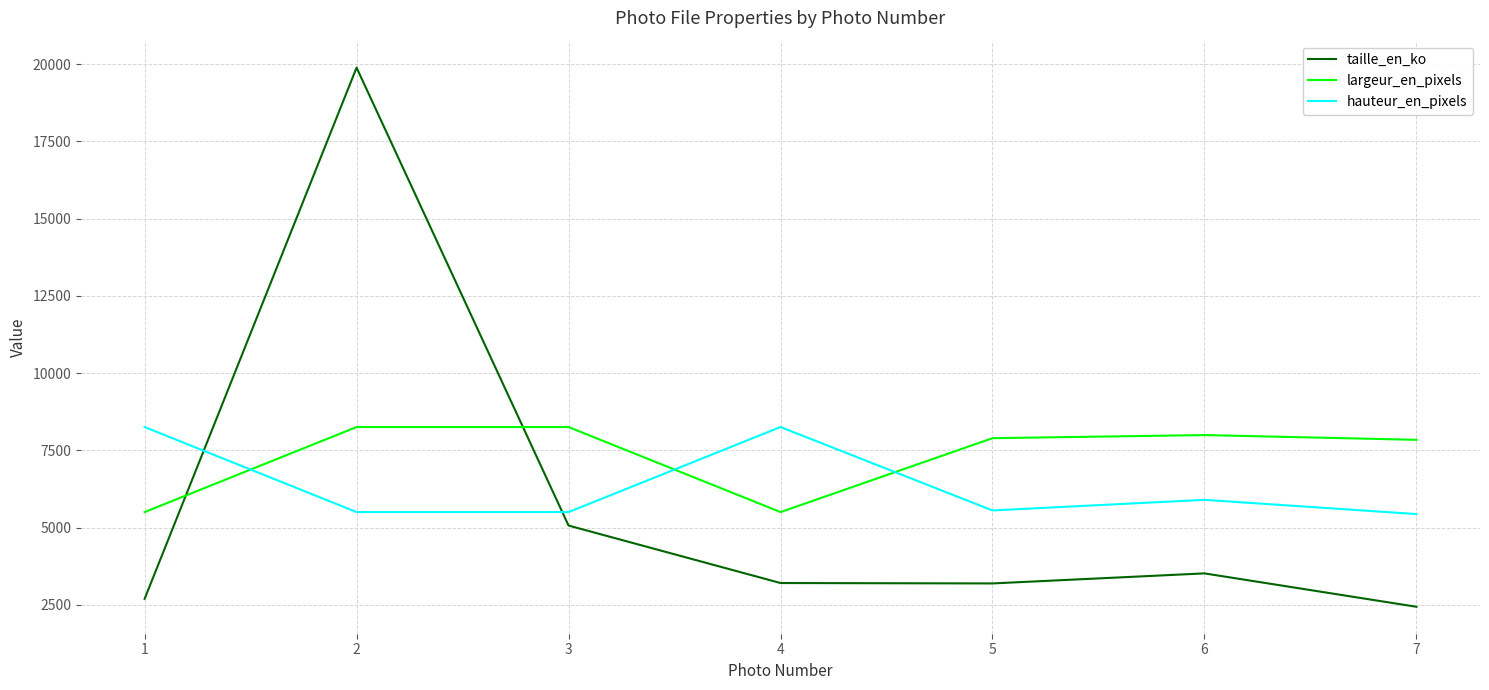

How many lines are shown in the chart?

3